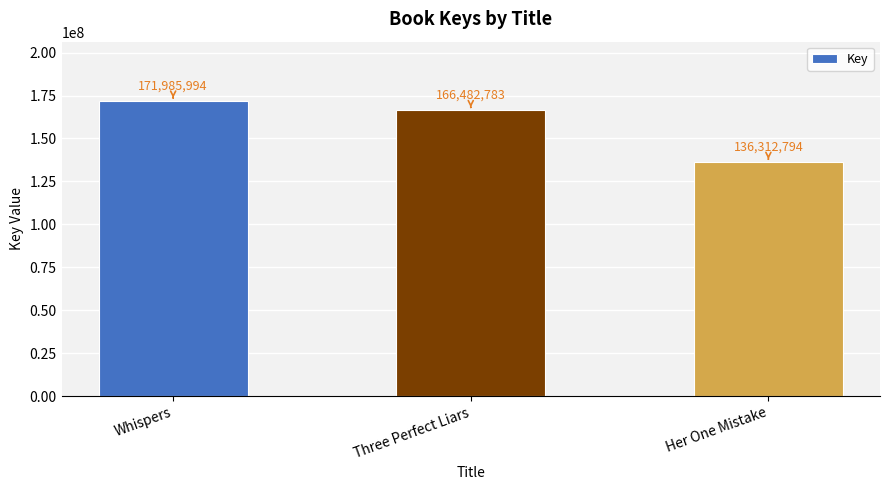

What is the difference between the second highest and minimum values?

30169989